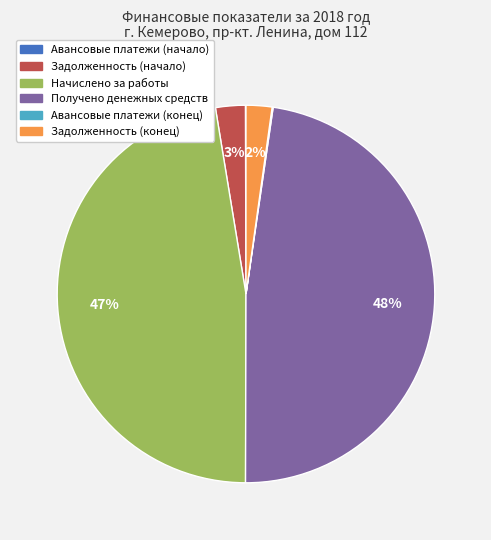

What percentage is the Получено денежных средств slice, to the nearest percent?

48%